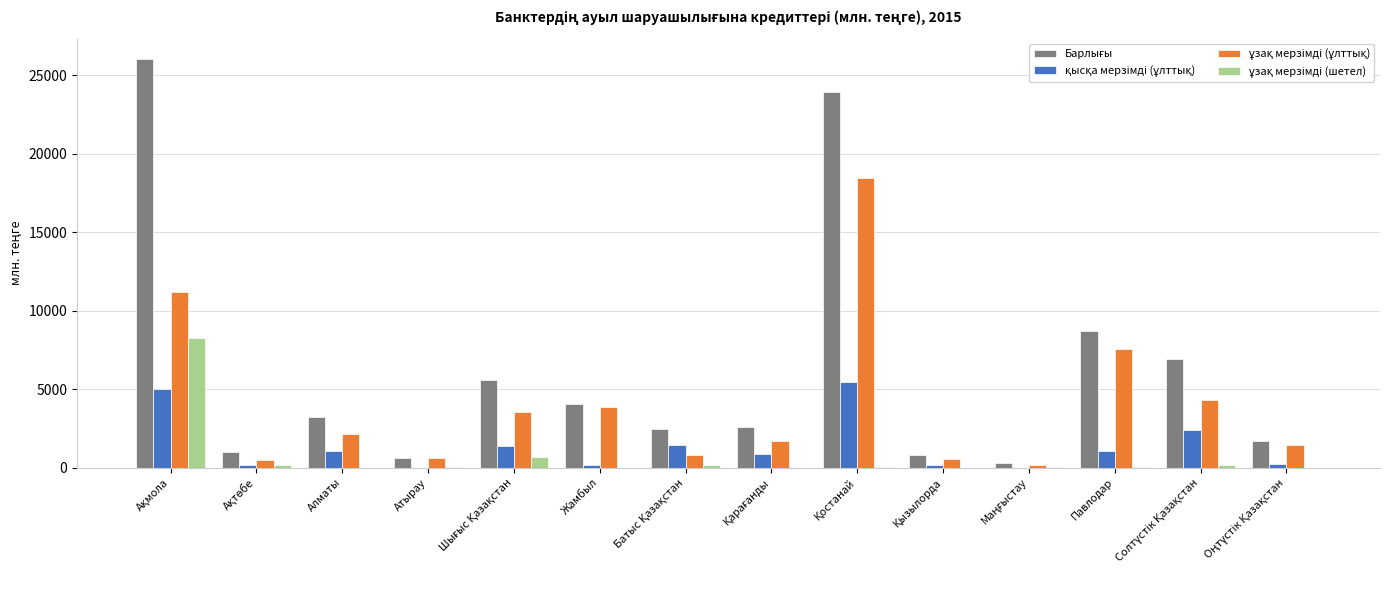

What is the maximum value shown in the chart?

26027.8